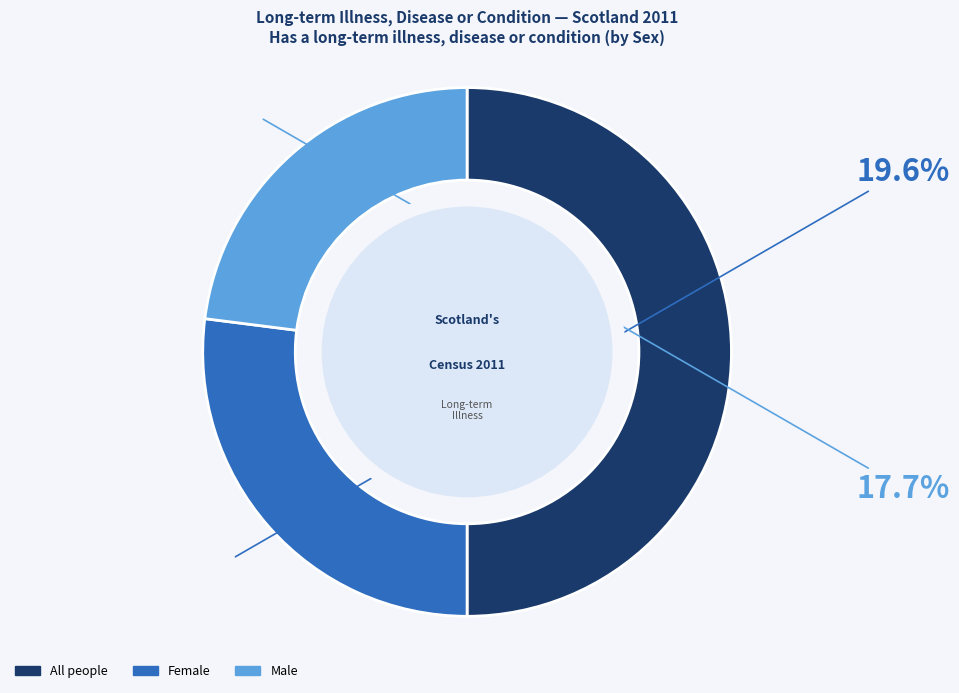

Is it true that Male is 10% of the pie?

False